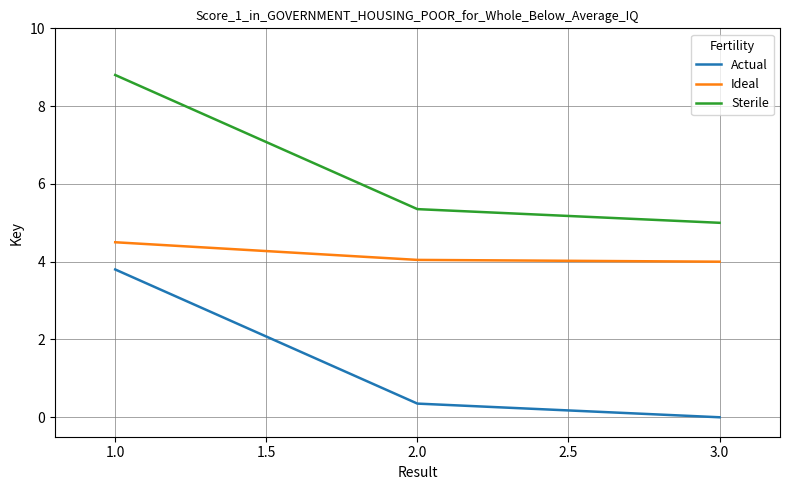

What is the maximum value shown in the chart?

8.8